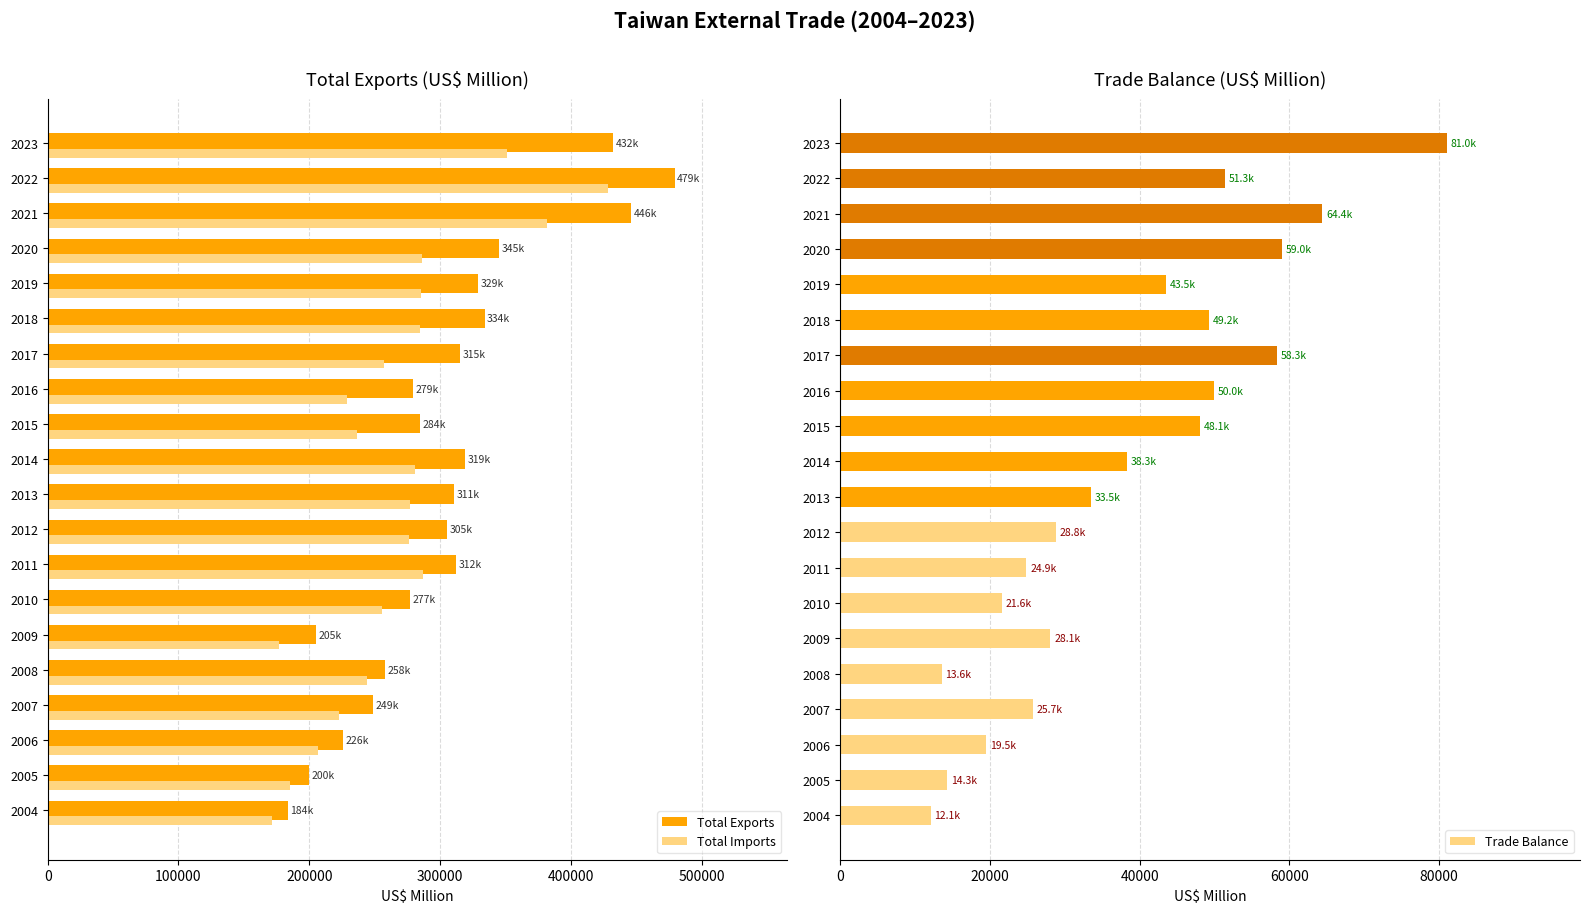

Reading left to right, list all the values displayed in this chart.

Total Exports: 183631	199753	225904	248670	257755	205202	277352	312182	305315	310866	319413	284434	279175	315487	334007	329157	345126	446371	479415	432432
Total Imports: 171547	185430	206442	222982	244197	177133	255746	287316	276466	277384	281096	236380	229199	257200	284792	285651	286148	381958	428083	351441
Trade Balance: 12084	14322	19462	25688	13558	28069	21606	24866	28848	33481	38318	48053	49975	58287	49216	43506	58978	64414	51333	80992